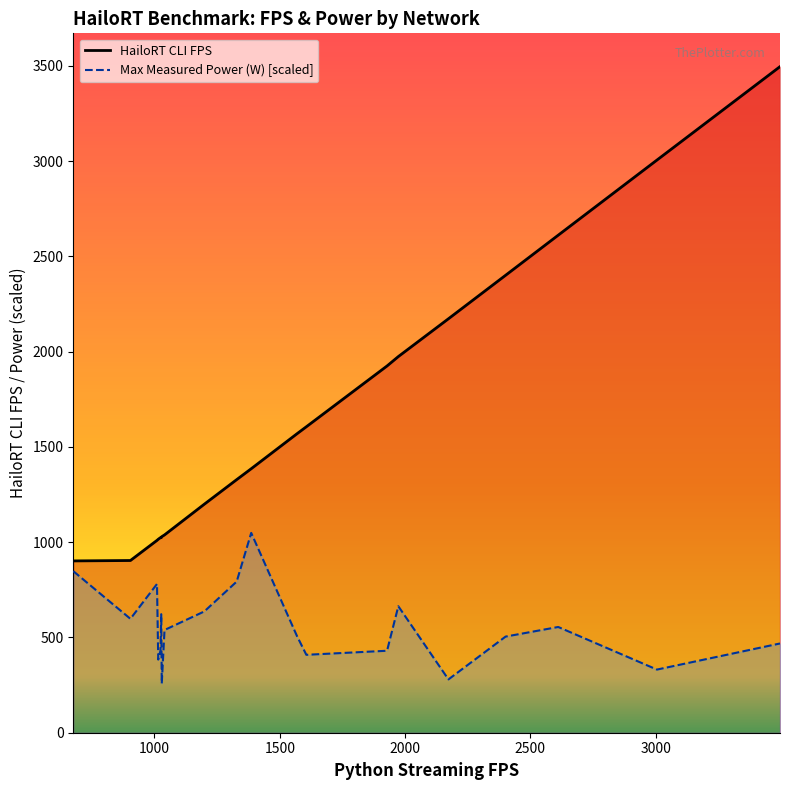

What is the value of the HailoRT CLI FPS point at the 5th from the left?

1024.2